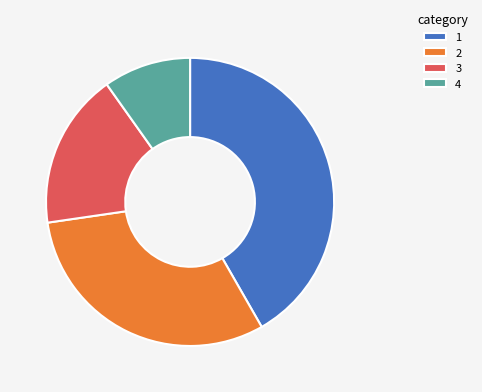

Rank the categories by value from lowest to highest.

4, 3, 2, 1